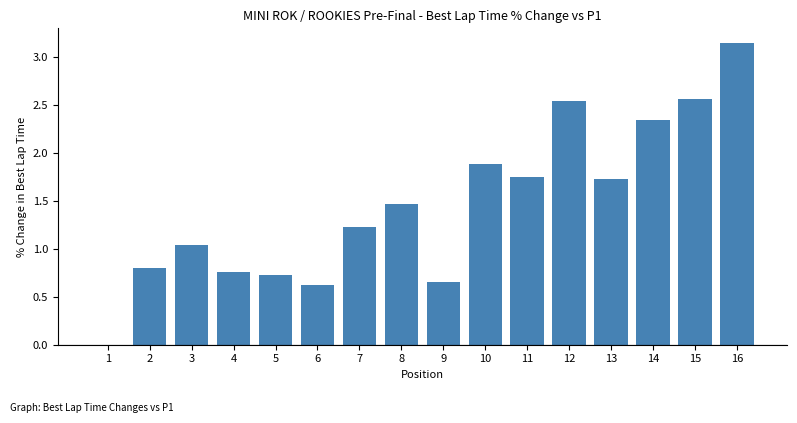

True or false: the data shows 2.9 at 13.

False